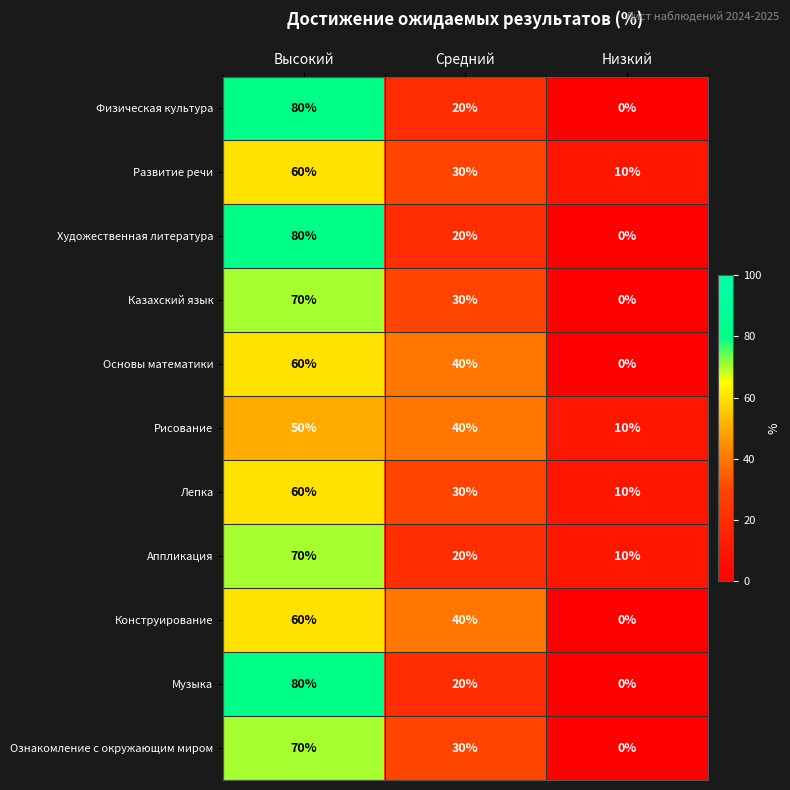

At how many categories does at least one series exceed 73?

1